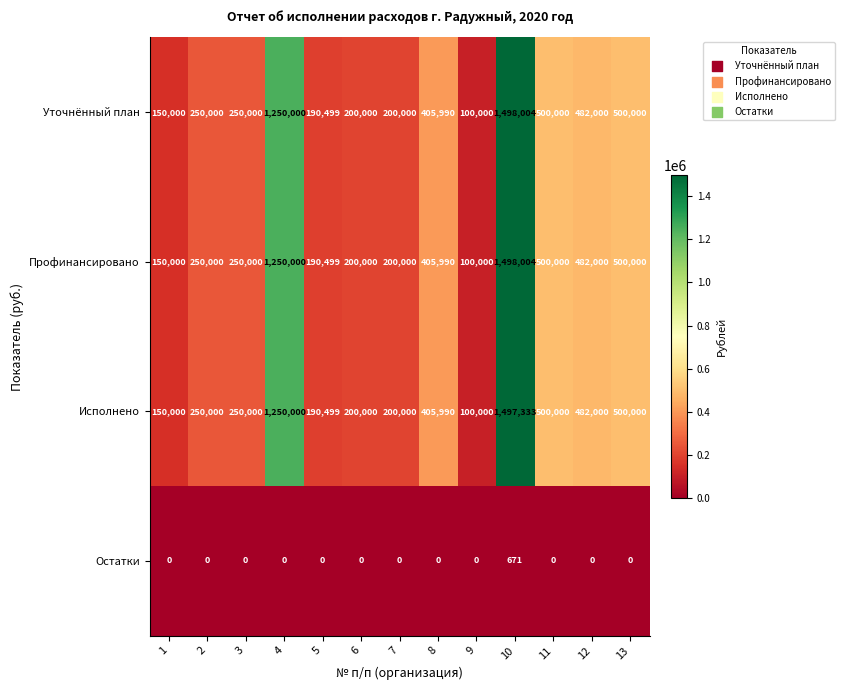

Which category has the highest value in the Профинансировано series?

10